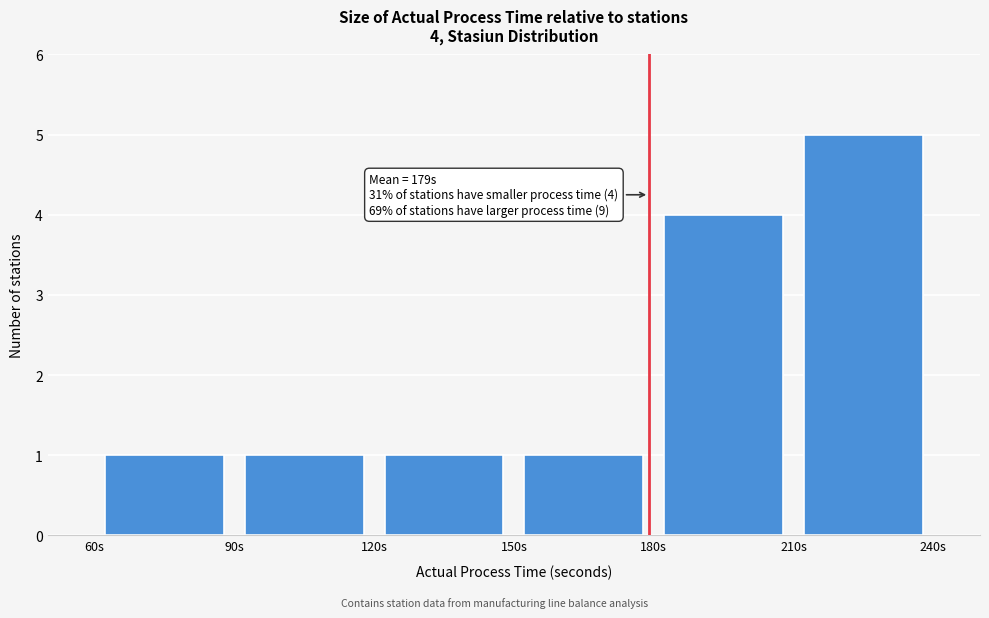

Over which range of the x-axis is the bar tallest?

210 to 240